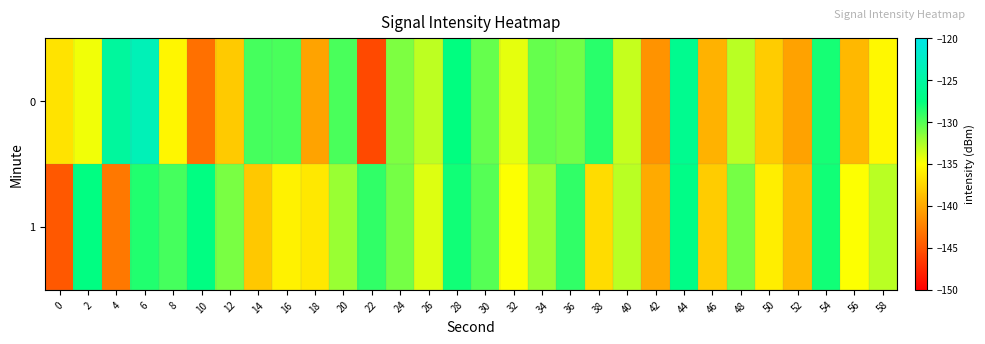

Reading left to right, transcribe all the data shown in this chart.

0: 0=-136.5	2=-134.6	4=-125.4	6=-123.5	8=-135.5	10=-143.3	12=-138.2	14=-129.5	16=-129.6	18=-140.3	20=-129.7	22=-145.6	24=-131.2	26=-133.0	28=-127.5	30=-130.4	32=-134.3	34=-130.5	36=-130.9	38=-128.7	40=-133.3	42=-141.2	44=-126.3	46=-139.5	48=-132.9	50=-138.0	52=-140.5	54=-128.1	56=-139.1	58=-135.4
1: 0=-144.8	2=-127.3	4=-142.9	6=-128.5	8=-129.6	10=-127.4	12=-131.1	14=-138.3	16=-135.8	18=-136.4	20=-132.0	22=-129.0	24=-131.0	26=-134.0	28=-128.0	30=-130.0	32=-135.0	34=-132.0	36=-129.0	38=-137.0	40=-133.0	42=-140.0	44=-127.0	46=-138.0	48=-131.0	50=-136.0	52=-139.0	54=-128.0	56=-135.0	58=-133.0